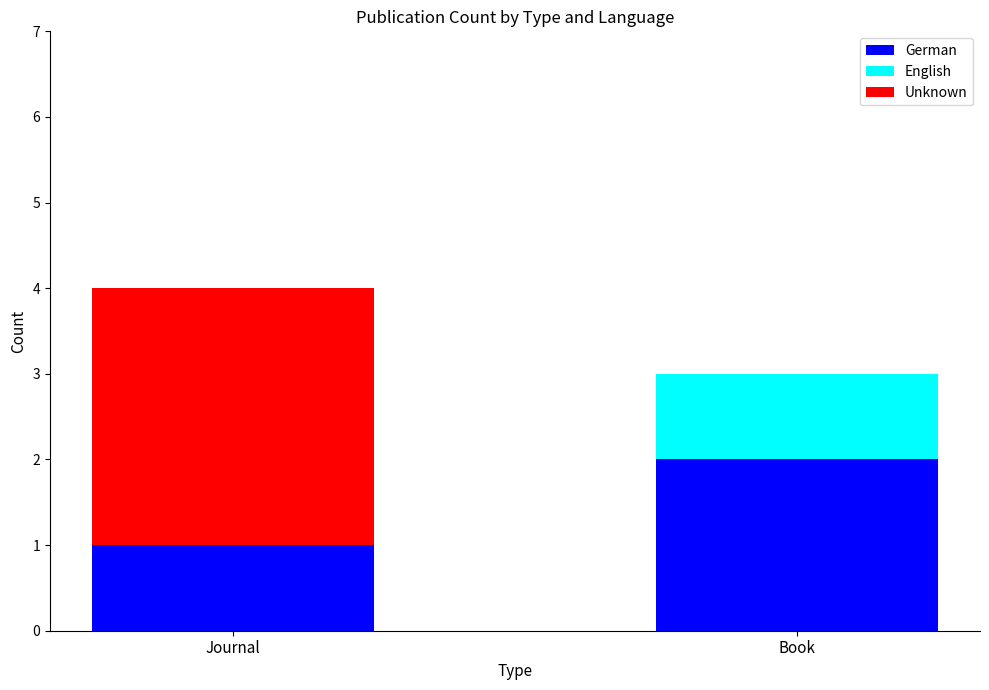

At which category is the sum across all series the highest?

Journal